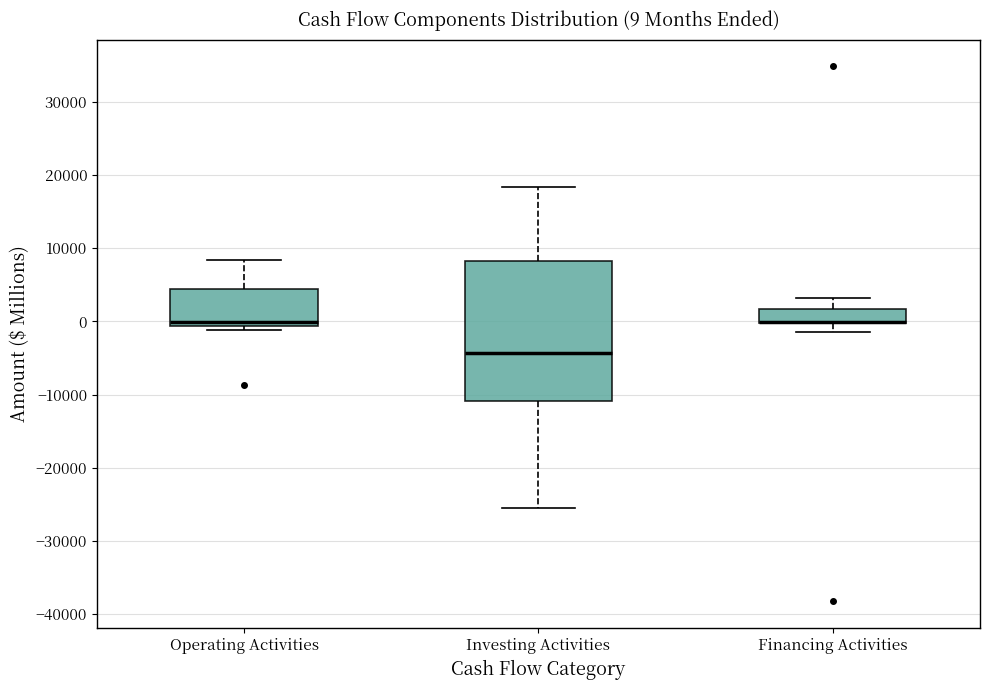

Which box is the tallest, from its lower edge to its upper edge?

Investing Activities